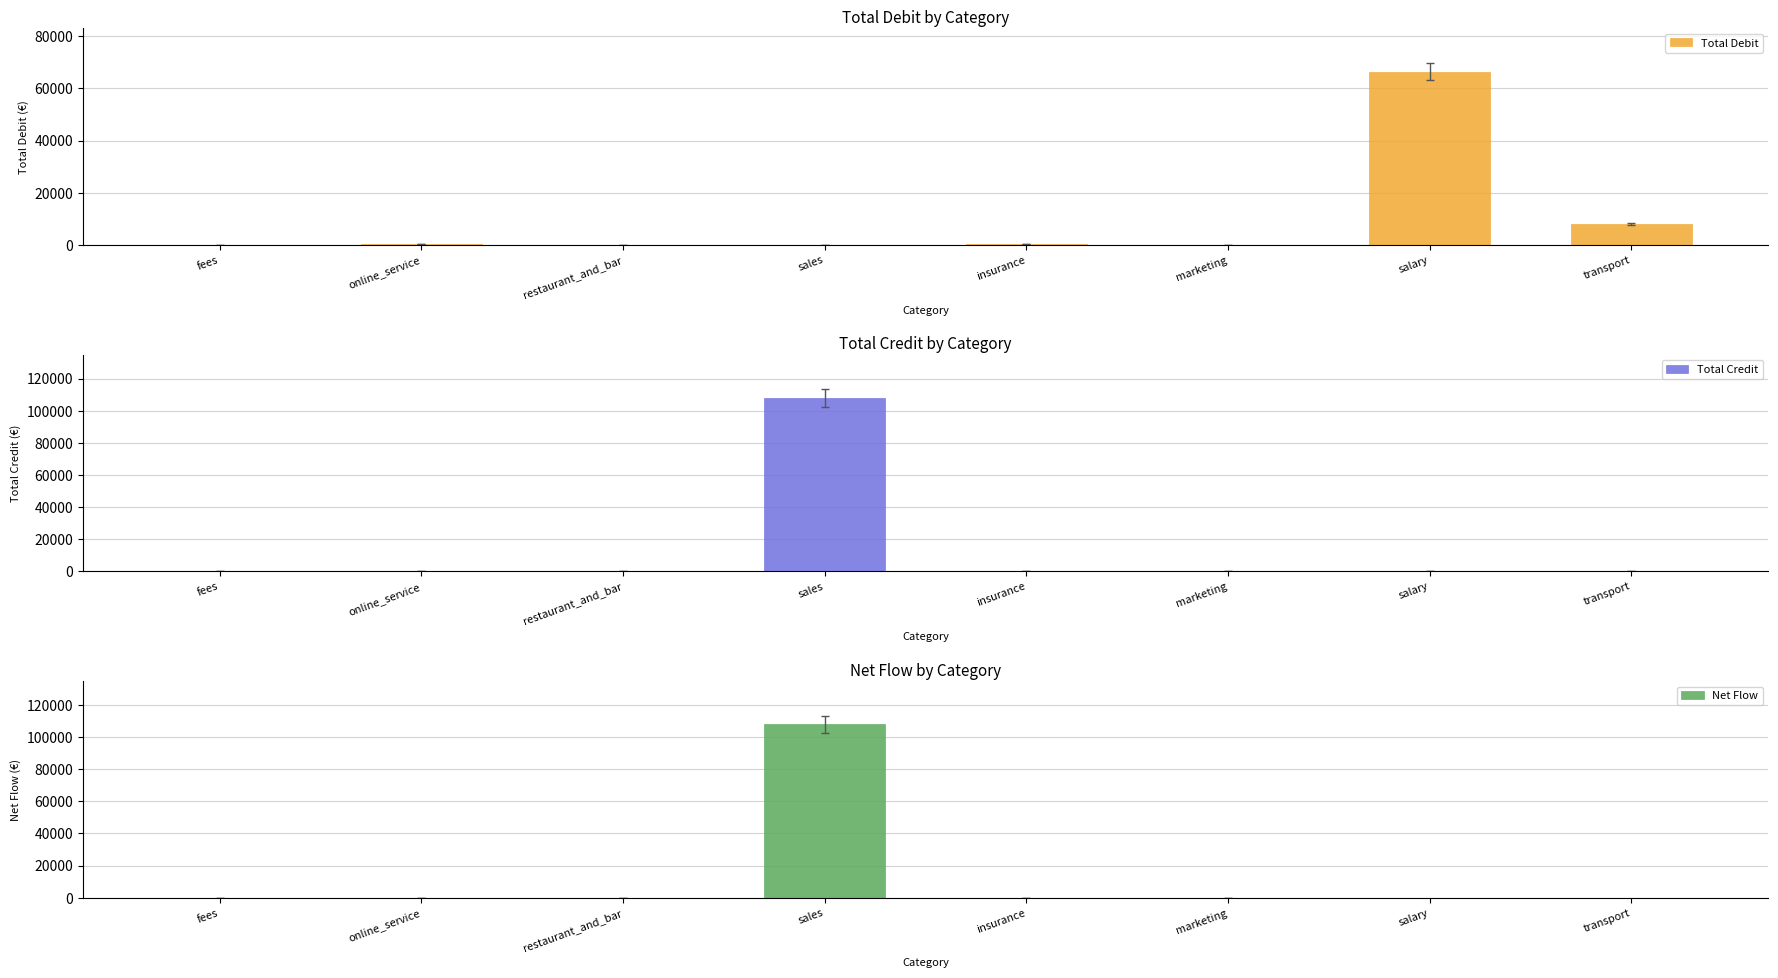

Rank the series at restaurant_and_bar from lowest to highest value.

Net Flow, Total Credit, Total Debit